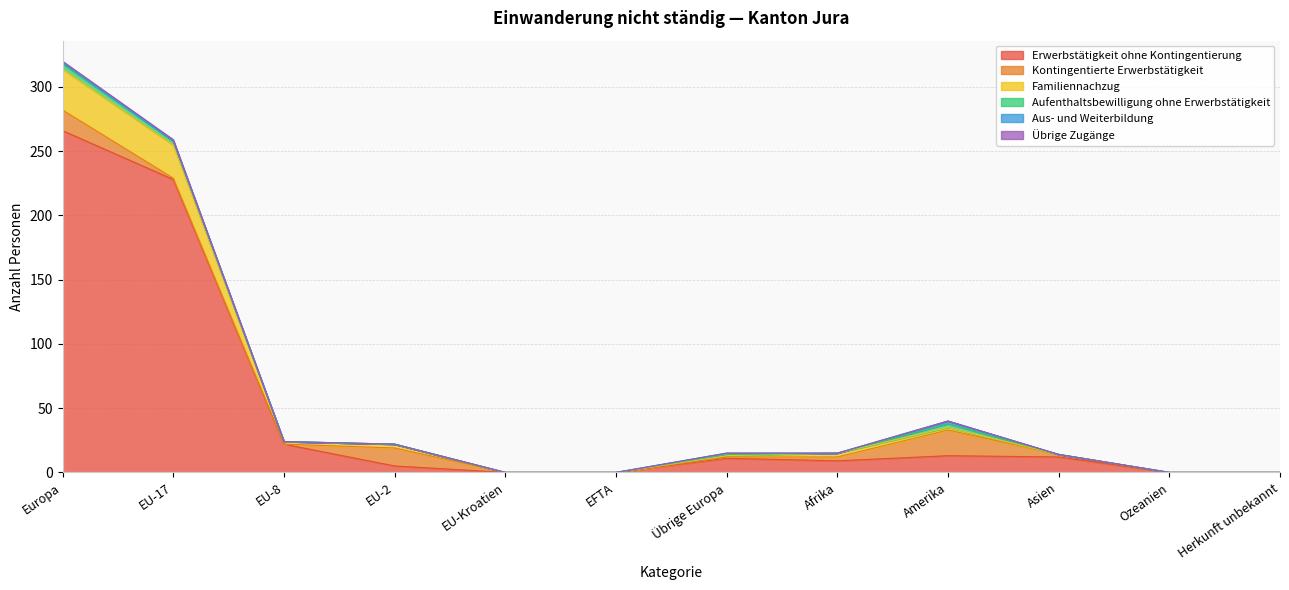

How many values in Erwerbstätigkeit ohne Kontingentierung are above zero?

8